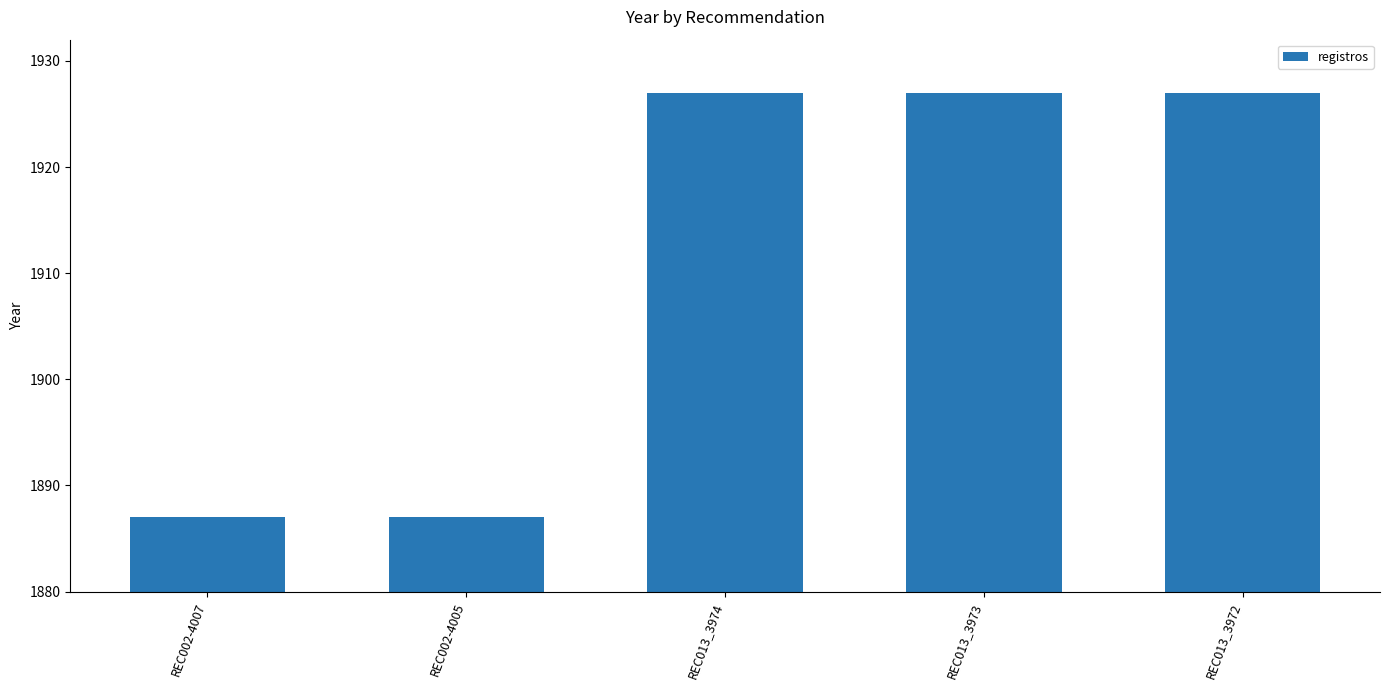

Are the bars grouped side by side (vs. stacked)?

No